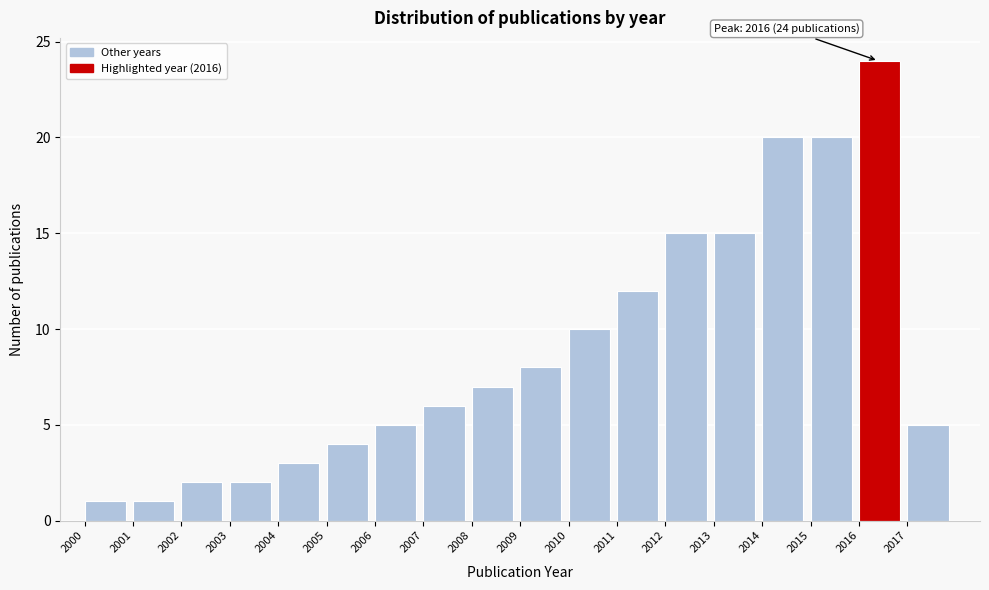

Over which range of the x-axis is the bar tallest?

2016 to 2017